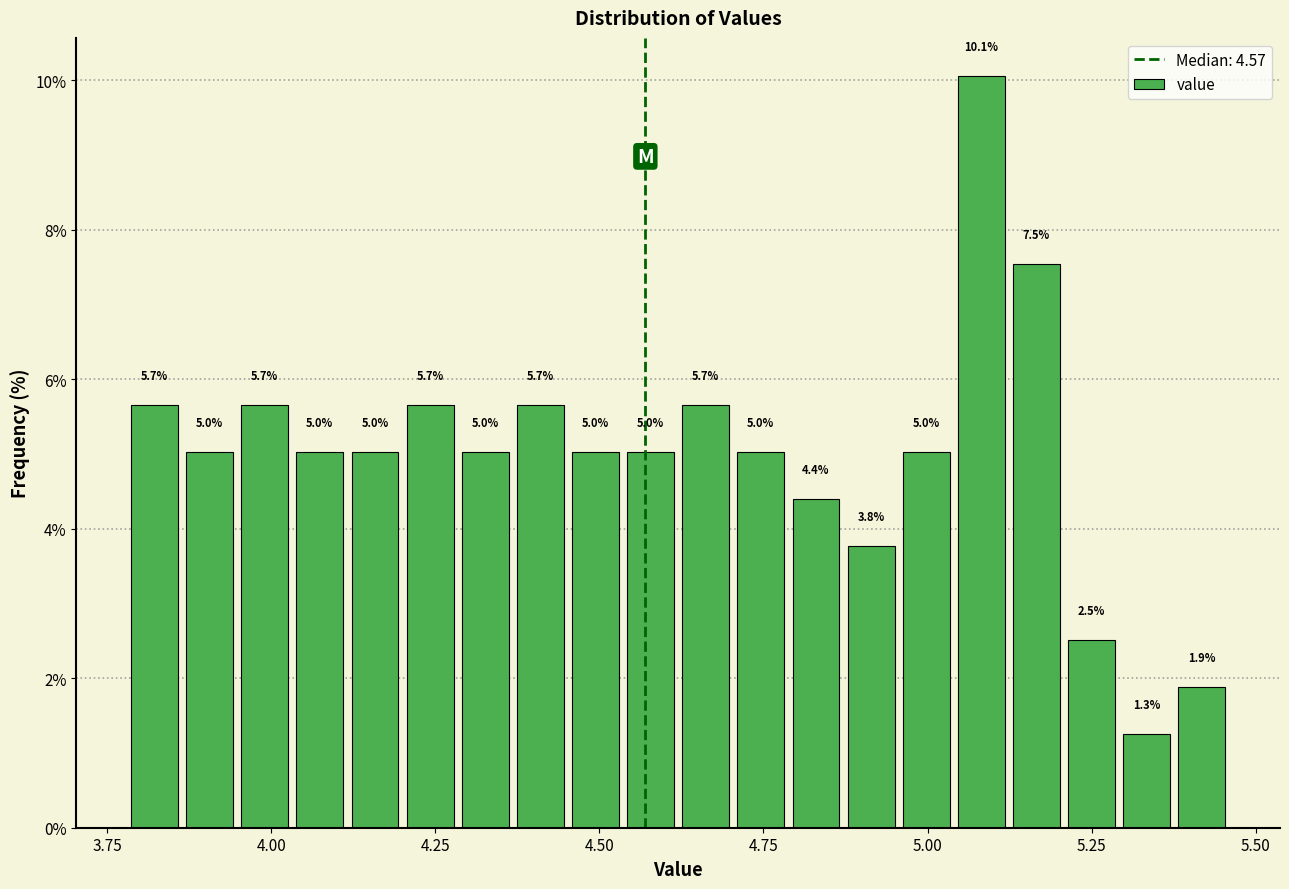

Read against the x-axis, roughly where is the centre of the tallest bar?

5.10